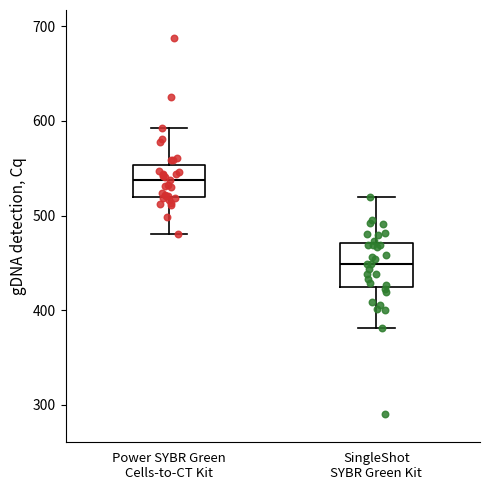

Which box is the tallest, from its lower edge to its upper edge?

SingleShot SYBR Green Kit